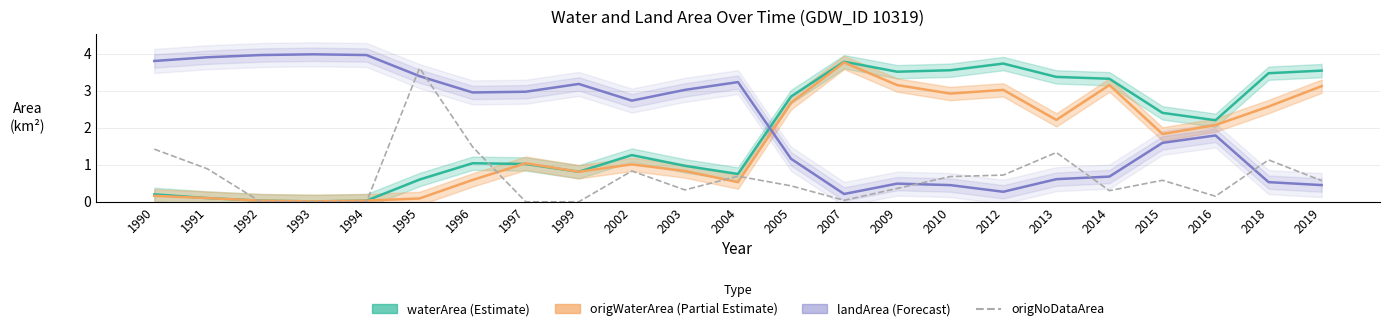

Count the number of categories in the chart.

23